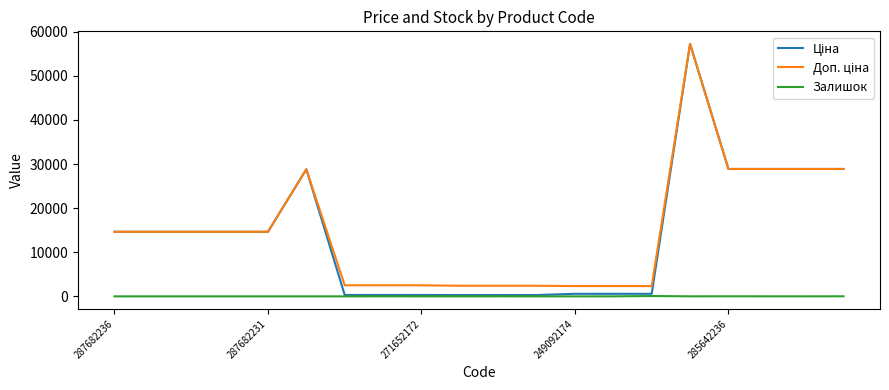

What is the greatest value displayed?

57235.5